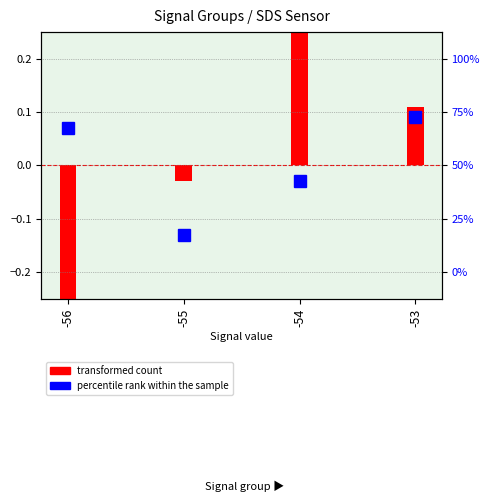

What is the approximate value of transformed count at -56?

-0.4